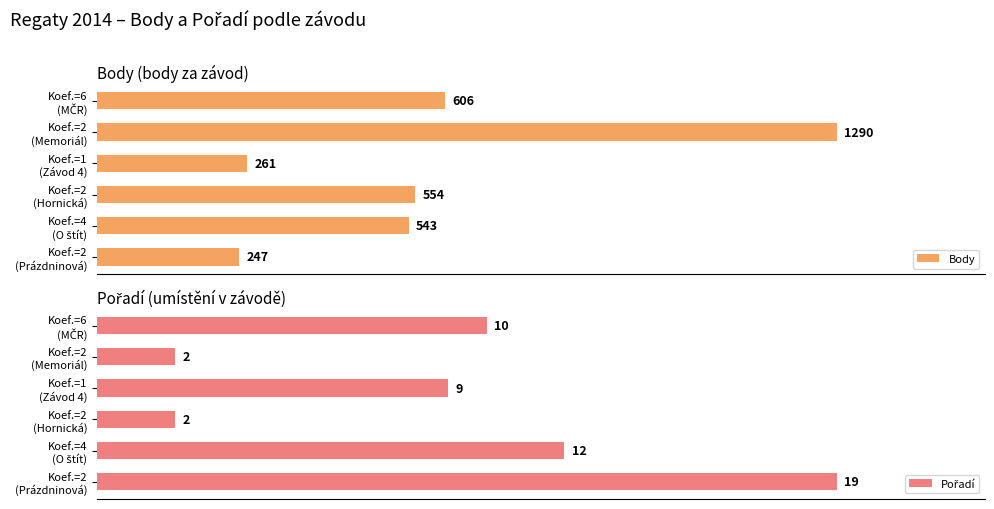

What is the difference between the second highest and second lowest values in the Pořadí series?

52.6